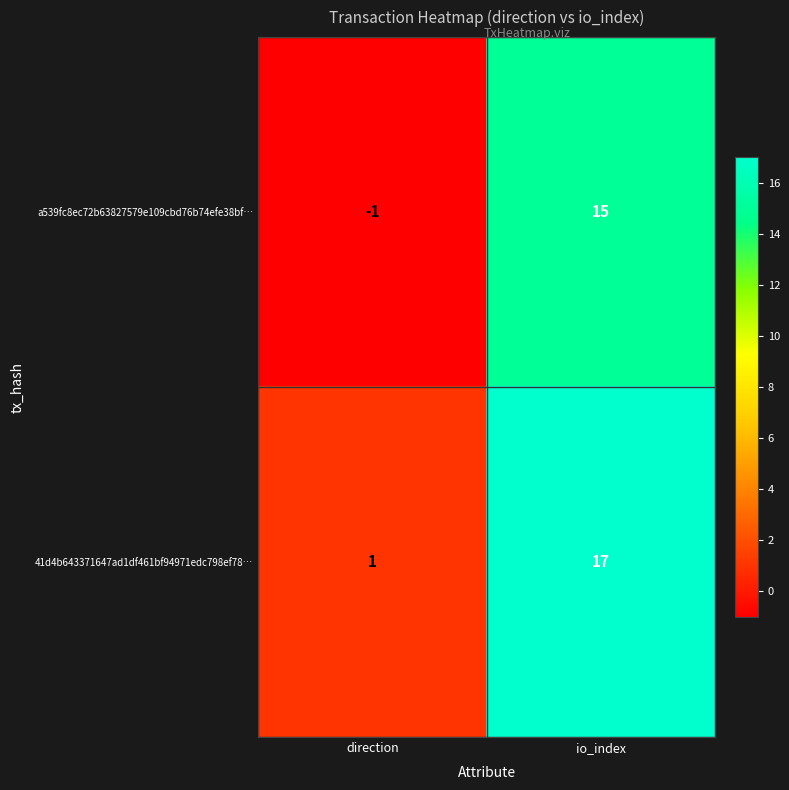

Reading left to right, list all the values displayed in this chart.

a539fc8ec72b63827579e109cbd76b74efe38bf…: -1	15
41d4b643371647ad1df461bf94971edc798ef78…: 1	17